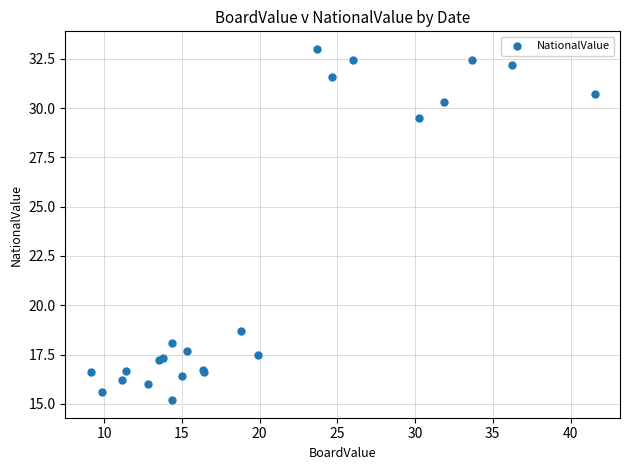

What Y value in the scatter plot is closest to 24?

18.7